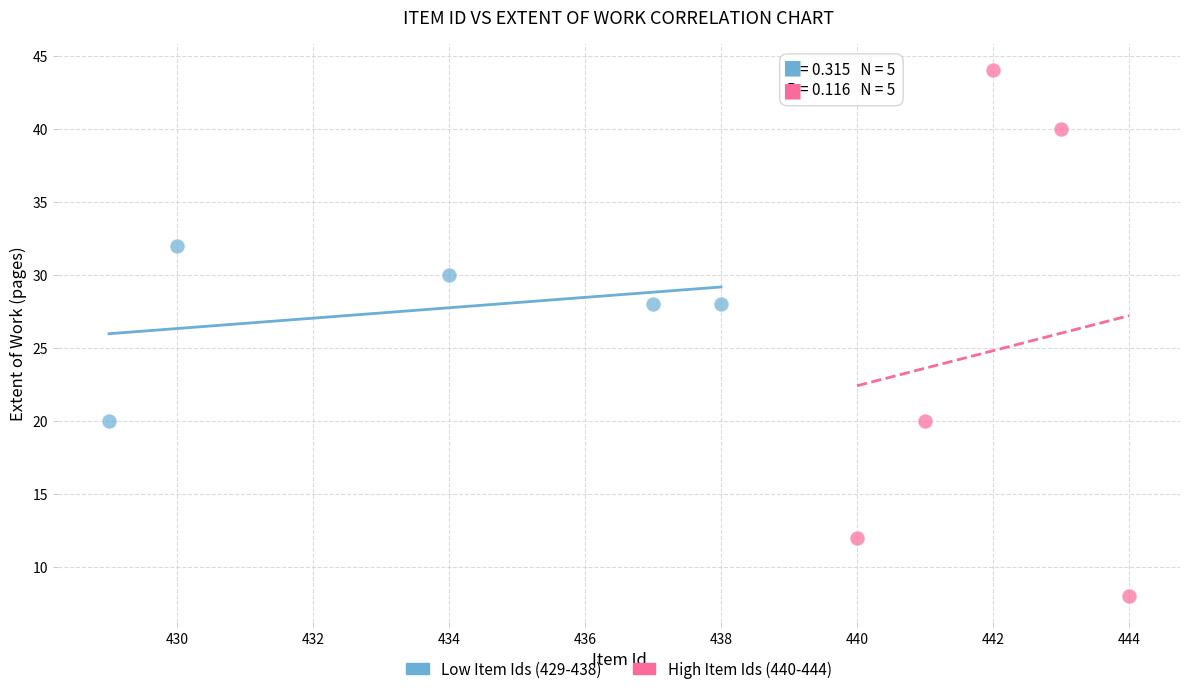

Which series reaches the maximum Y coordinate?

High Item Ids (440-444)